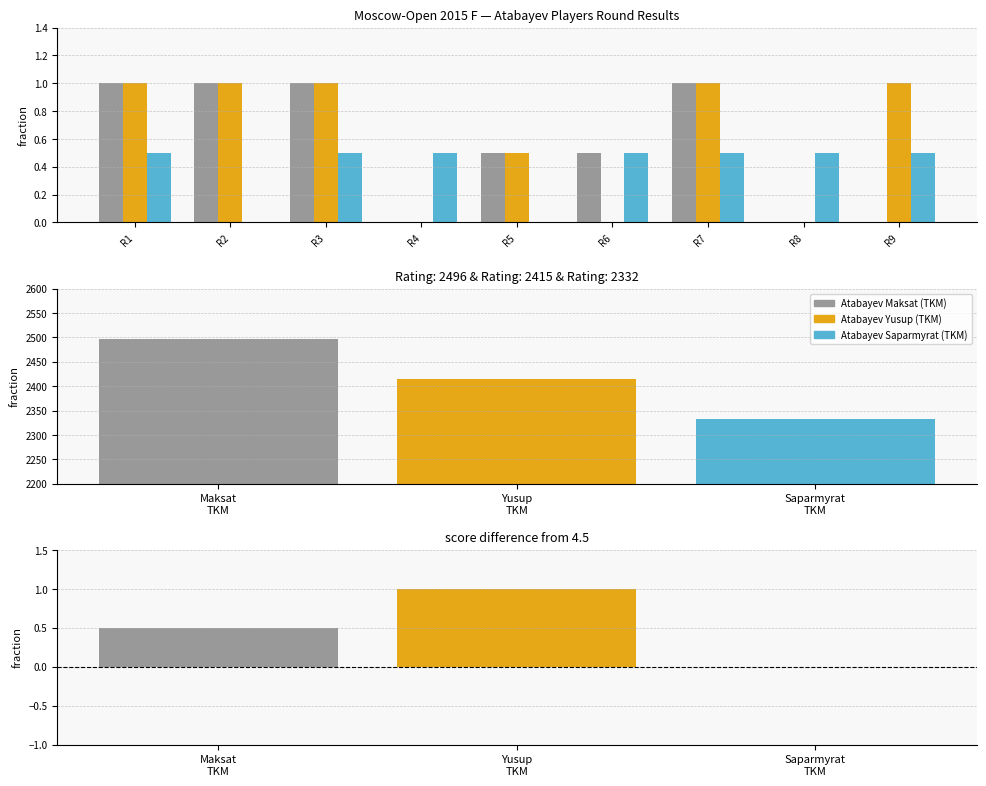

How many groups of bars are there?

3